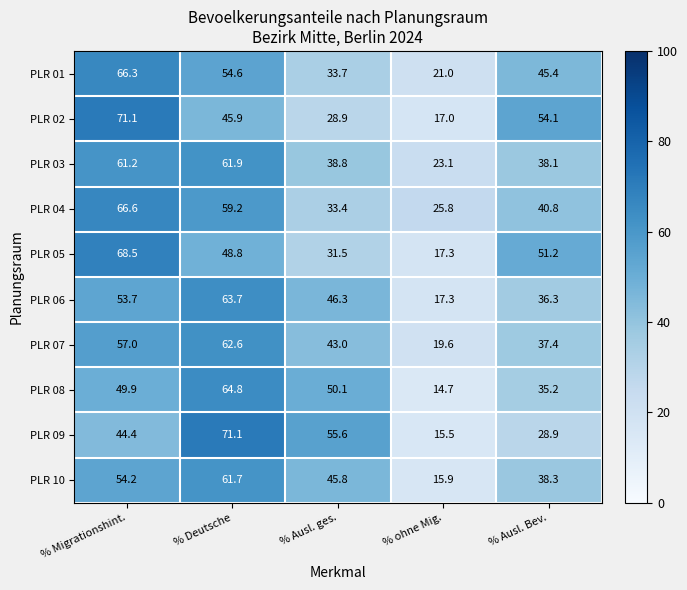

Is it true that PLR 05 equals 17.7 at % Ausl. ges.?

False